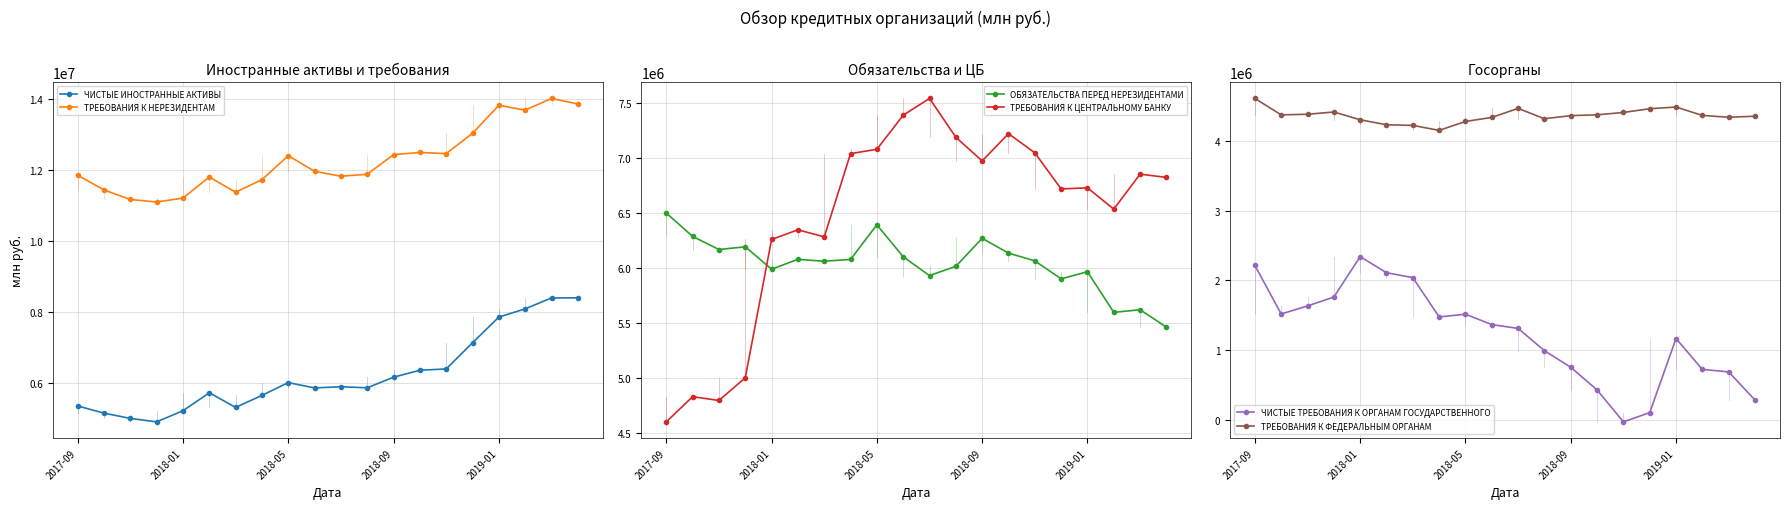

At which label does ОБЯЗАТЕЛЬСТВА ПЕРЕД НЕРЕЗИДЕНТАМИ first exceed 6074482?

2017-09